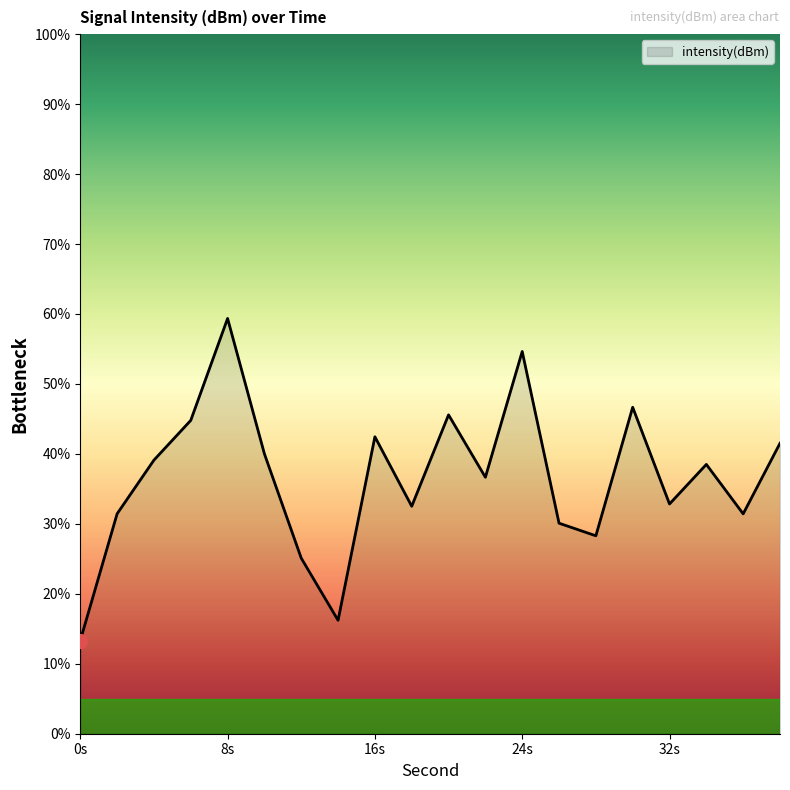

What is the difference between the maximum and second lowest values?

43.1